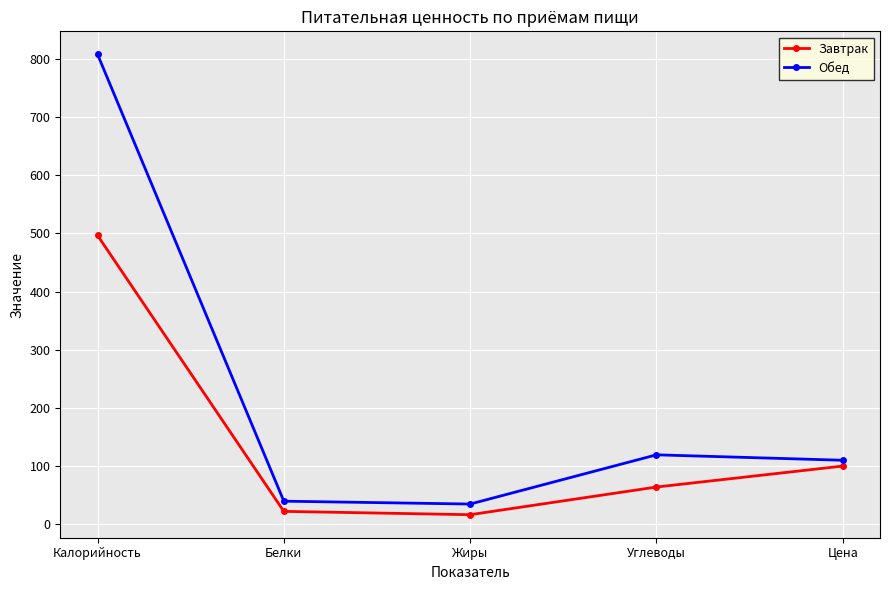

What is the sum of the Обед values at Калорийность and Цена?

917.8